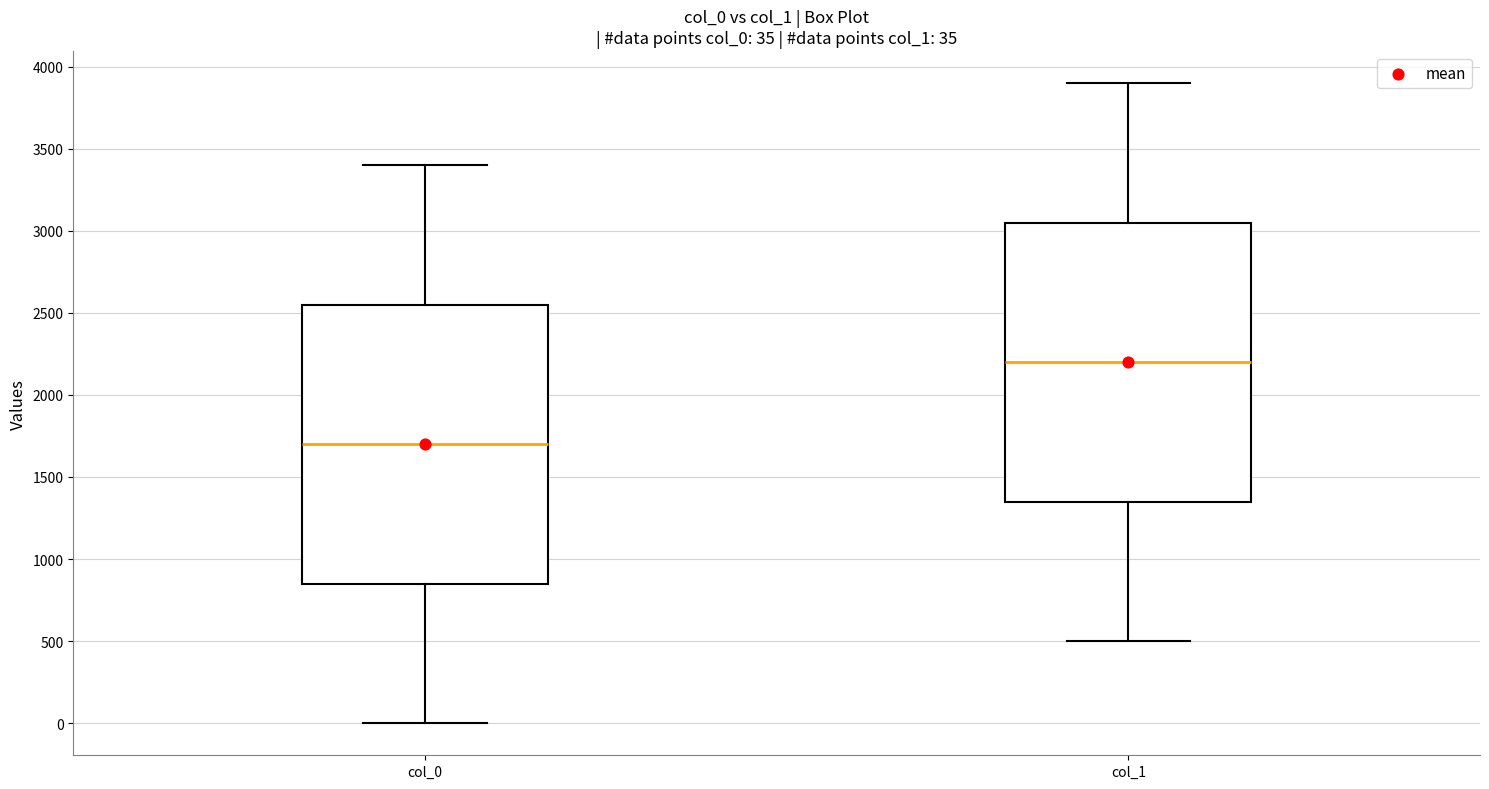

Which box has the lowest median line?

col_0